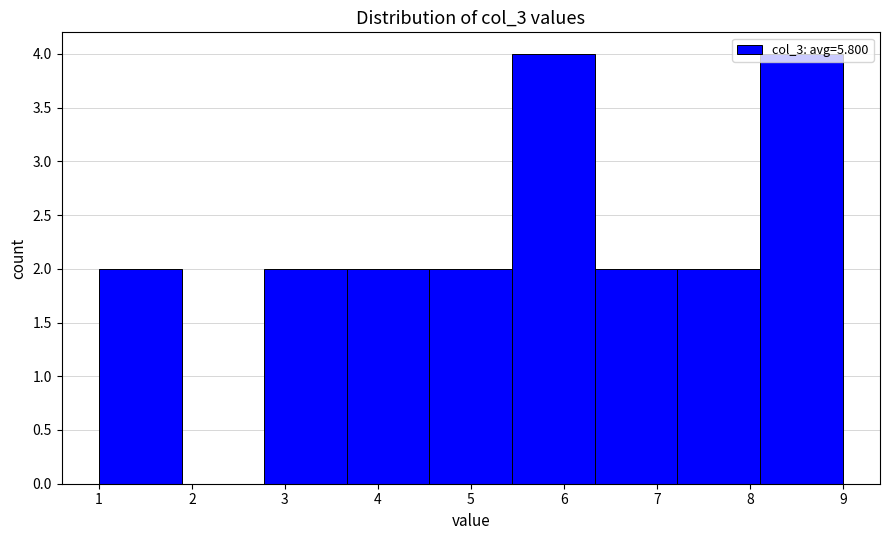

Reading left to right, transcribe this chart: for each bar, give the range it covers on the x-axis and its height. Neither the bar edges nor the heights are printed on the chart, so give them approximately, as read against the axes.

1.0 to 1.9: 2
1.9 to 2.8: 0
2.8 to 3.7: 2
3.7 to 4.6: 2
4.6 to 5.4: 2
5.4 to 6.3: 4
6.3 to 7.2: 2
7.2 to 8.1: 2
8.1 to 9.0: 4